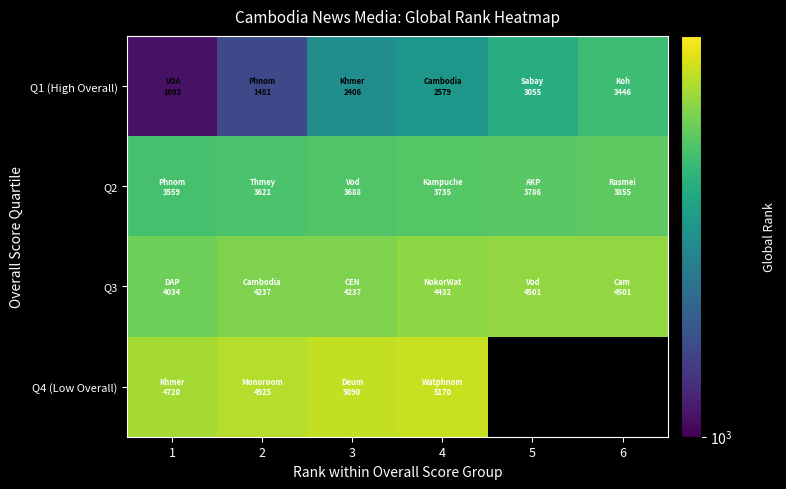

How many data points does each series have?

6